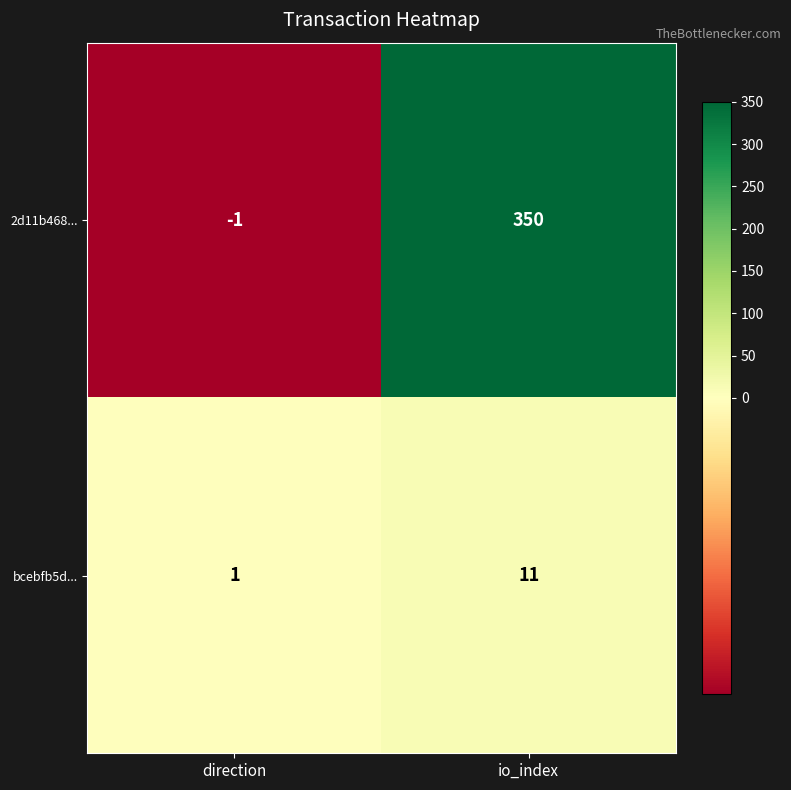

Is it true that bcebfb5d... equals 1 at direction?

True